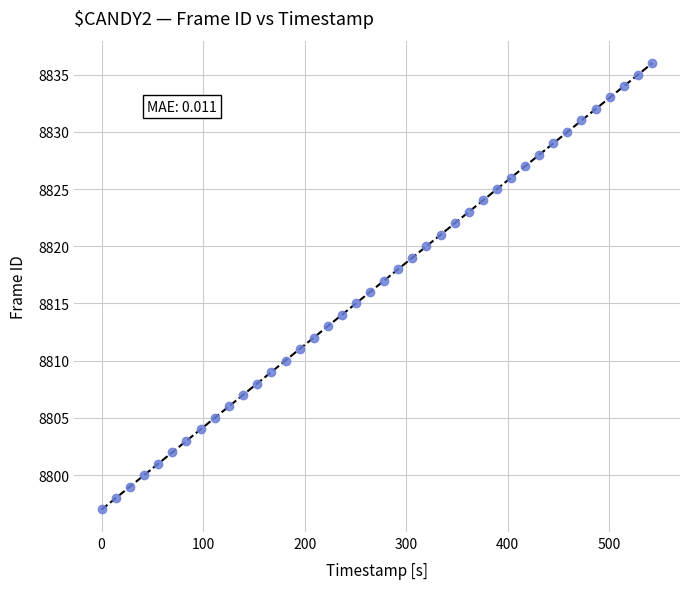

What is the range of Y values (max minus min)?

39